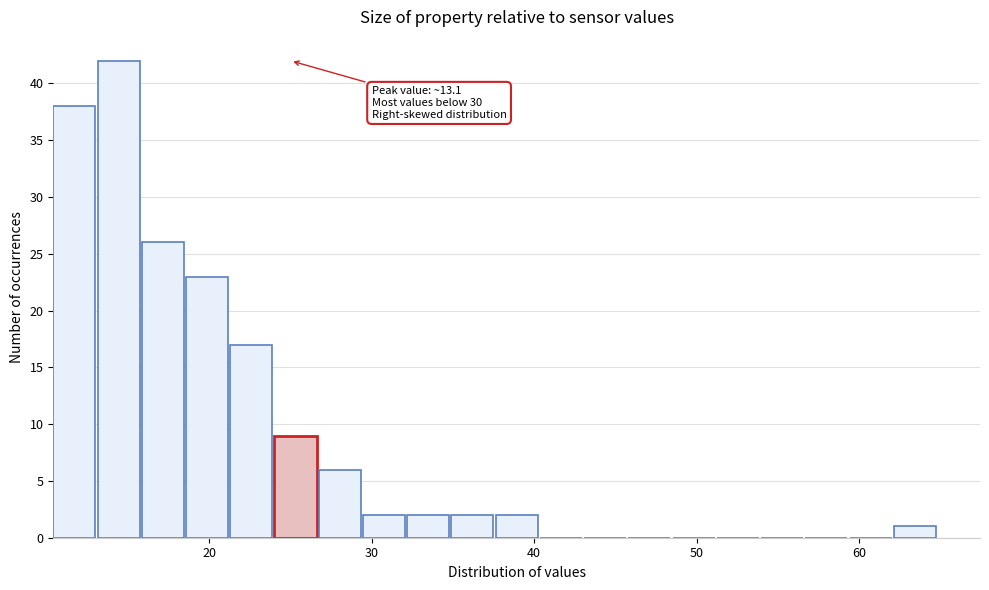

Read against the x-axis, roughly where is the centre of the tallest bar?

14